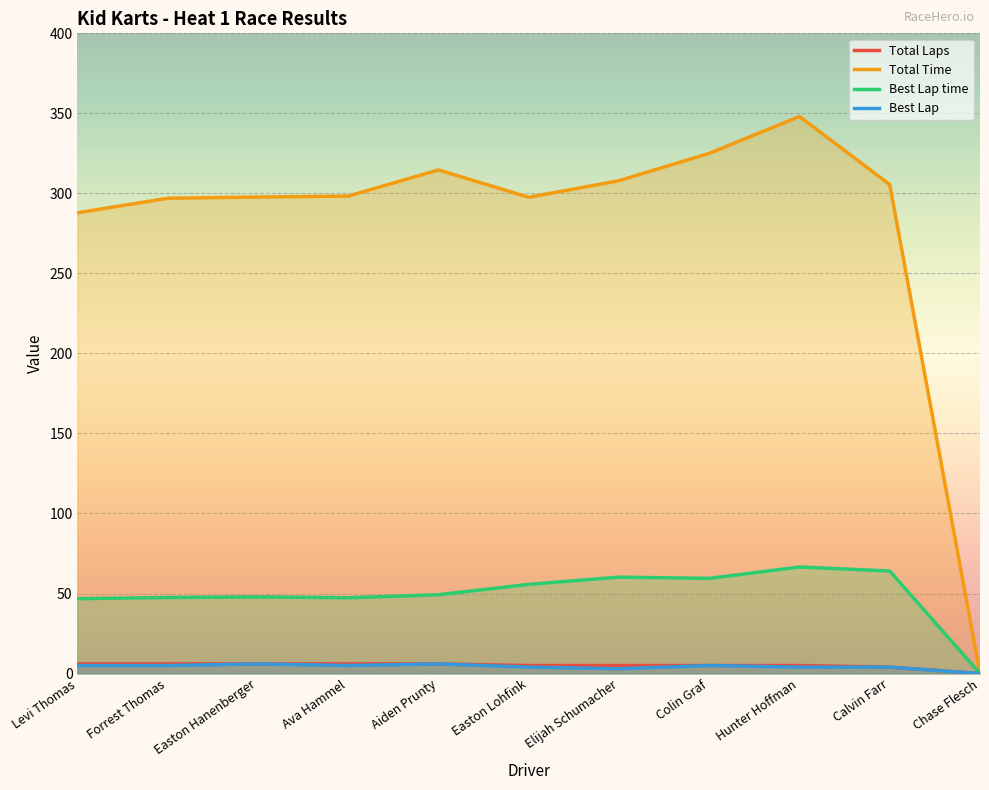

Between Easton Lohfink and Calvin Farr, which is larger?

Easton Lohfink